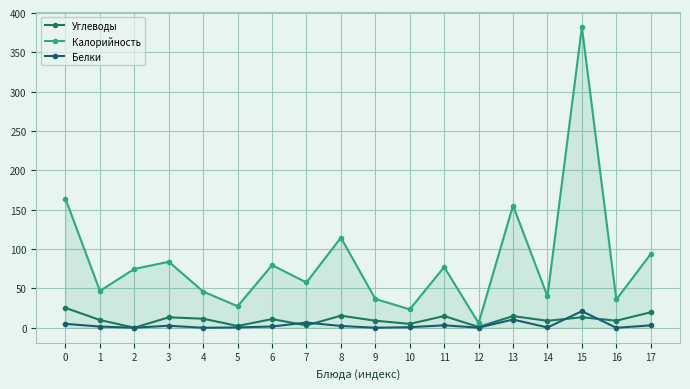

At which label is Белки closest to 10?

13